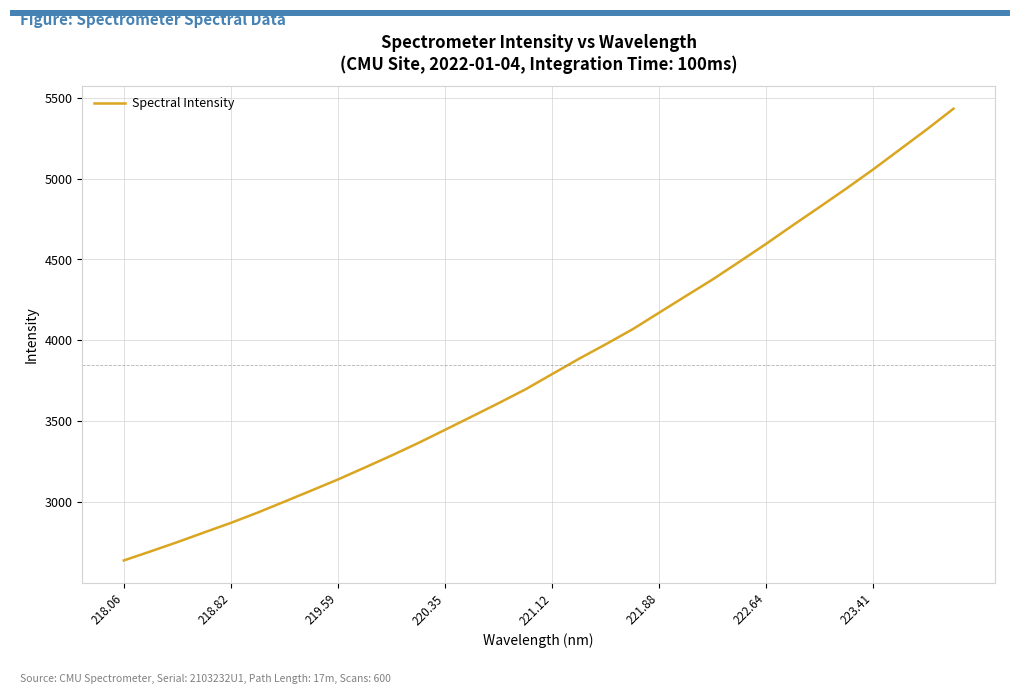

What is the smallest value displayed?

2639.7